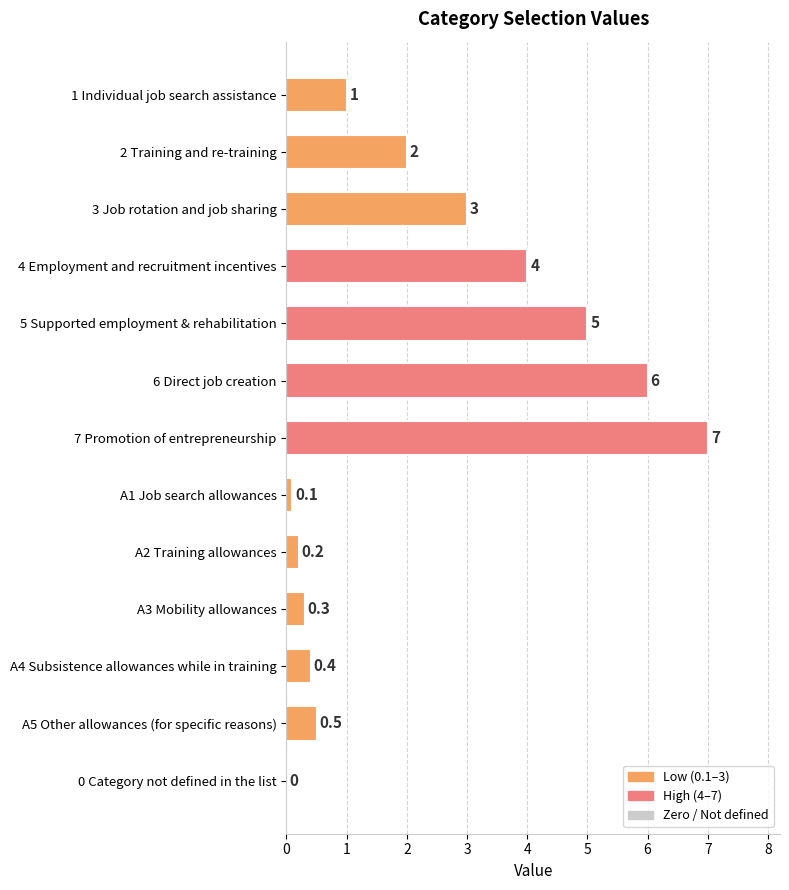

The chart shows a value of 0.4 at A4 Subsistence allowances while in training. True or false?

True